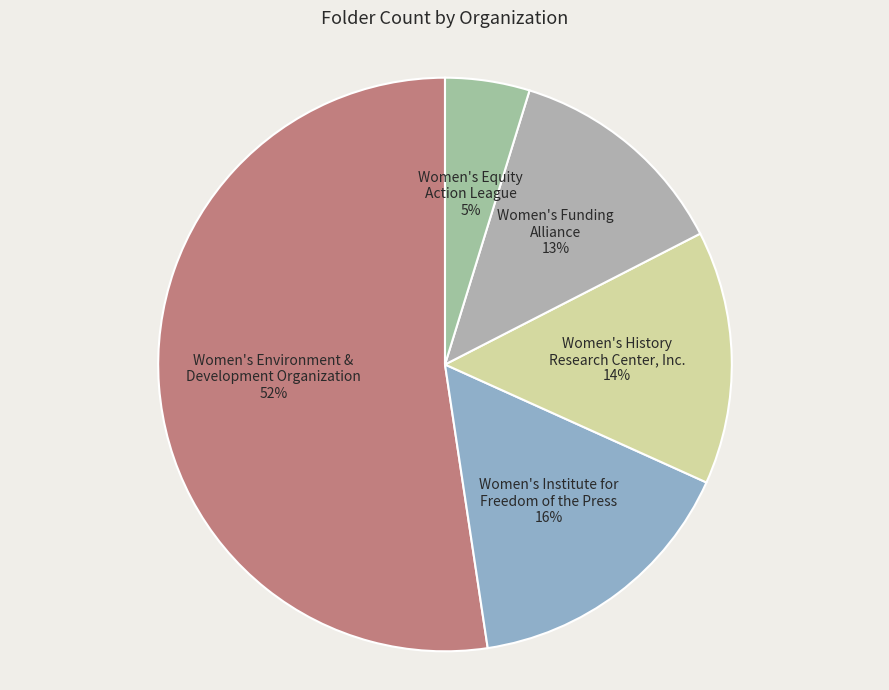

What is the smallest slice in the pie chart?

Women's Equity Action League